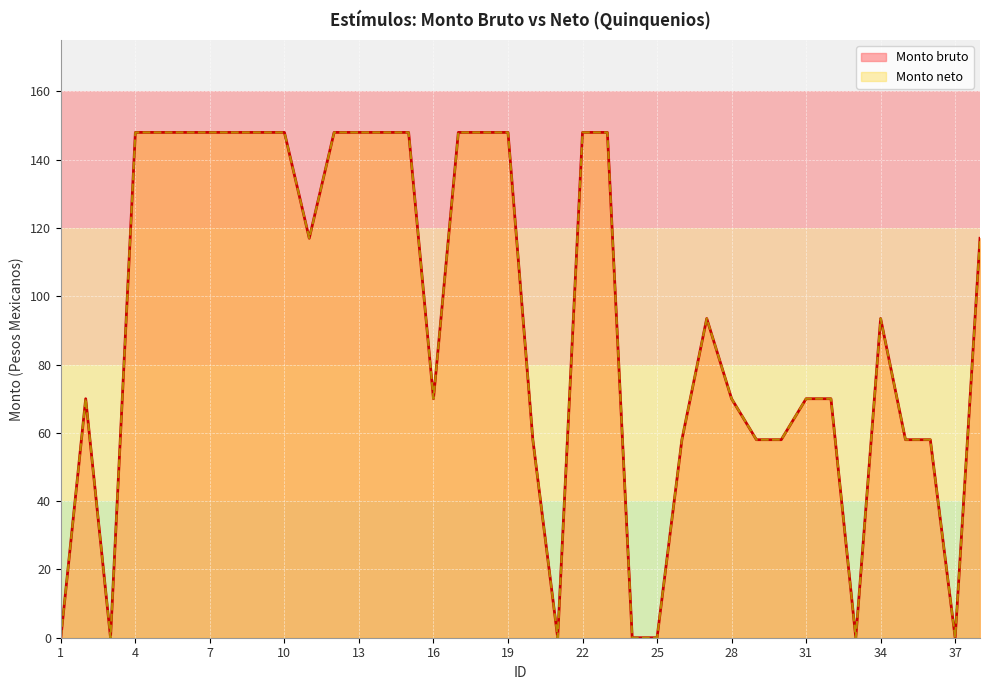

Is the value of Monto bruto at 35 greater than the value of Monto neto at 11?

No